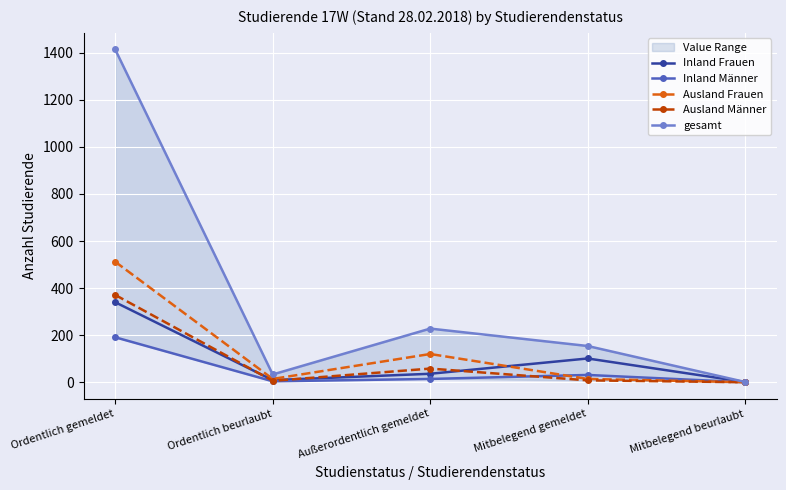

At which category does Inland Männer reach its first local valley?

Ordentlich beurlaubt